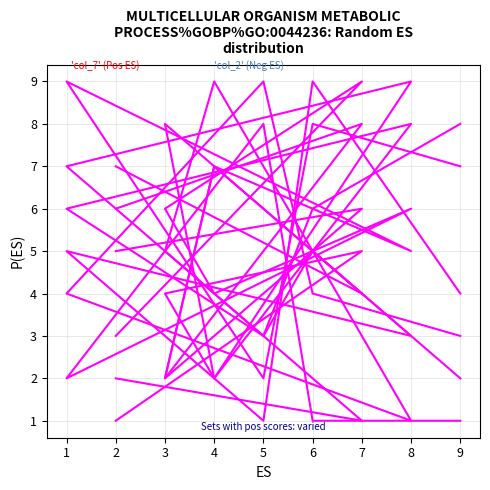

Rank the series at 4 from lowest to highest value.

col_3, col_5, col_4, col_2, col_7, col_6